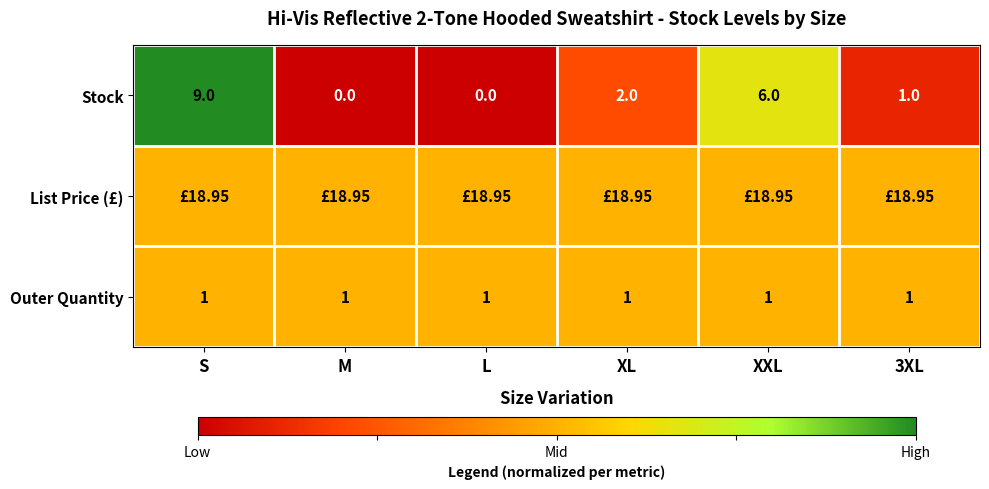

At which label is Stock closest to 4?

XL